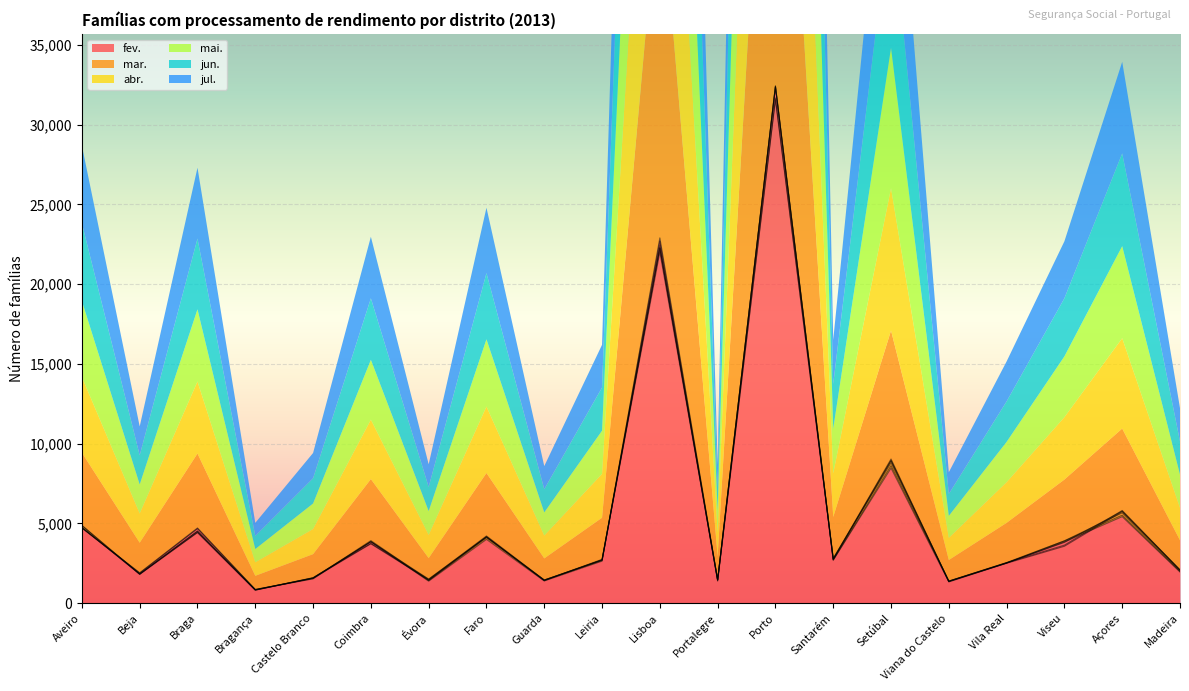

What is the total value across all series at Porto?

192744